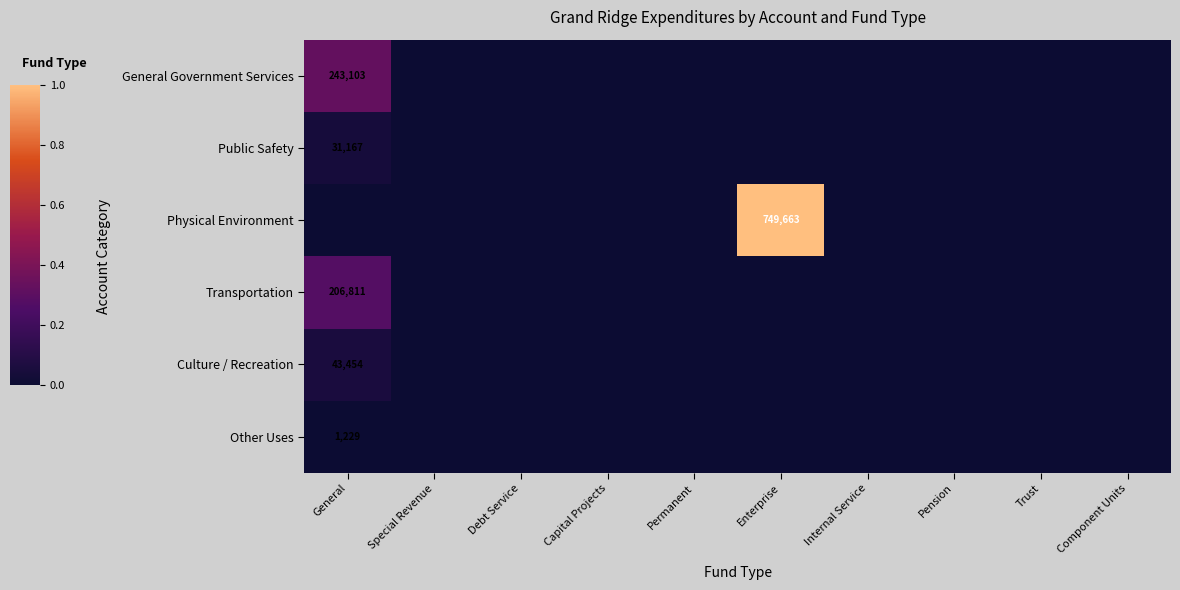

At which label is Culture / Recreation closest to 21727?

General